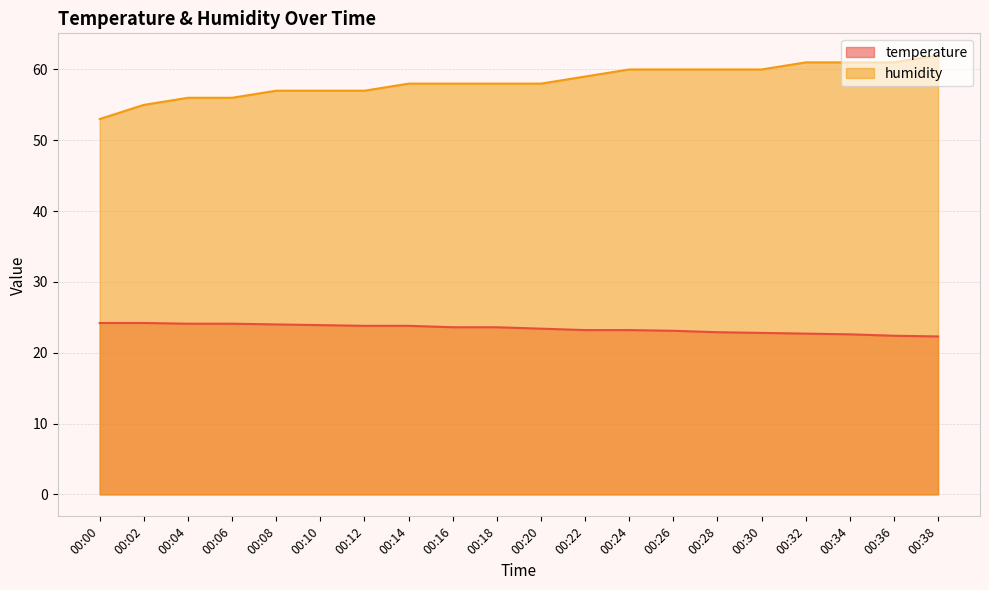

Is it true that humidity equals 60.0 at 00:24?

True